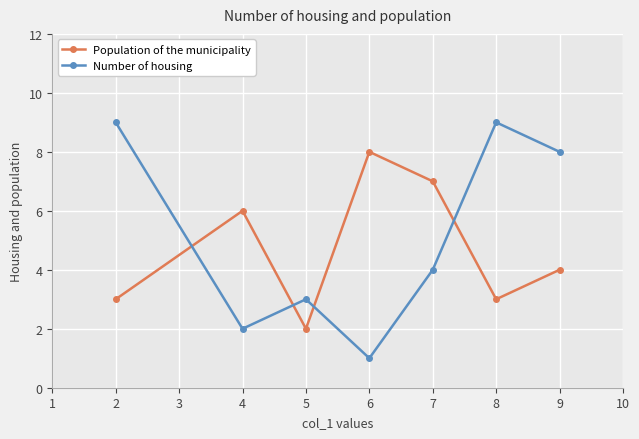

Which series has the largest total across all categories?

Number of housing